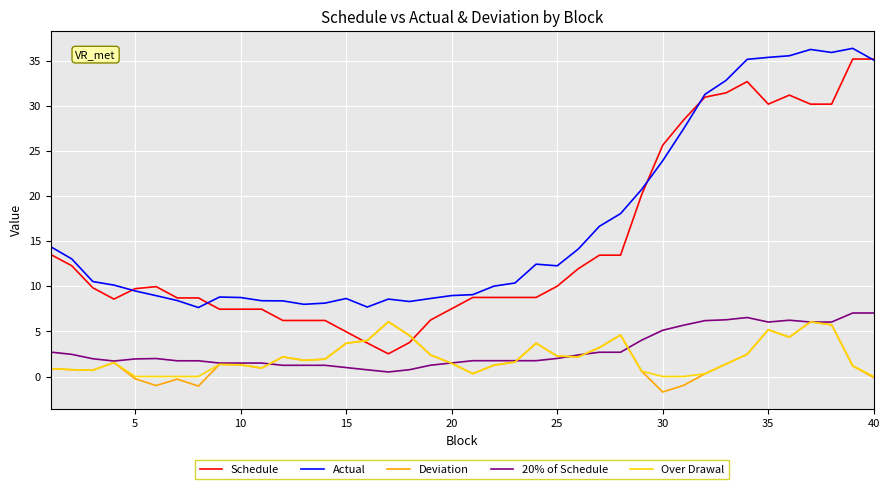

Which series has the largest total across all categories?

Actual